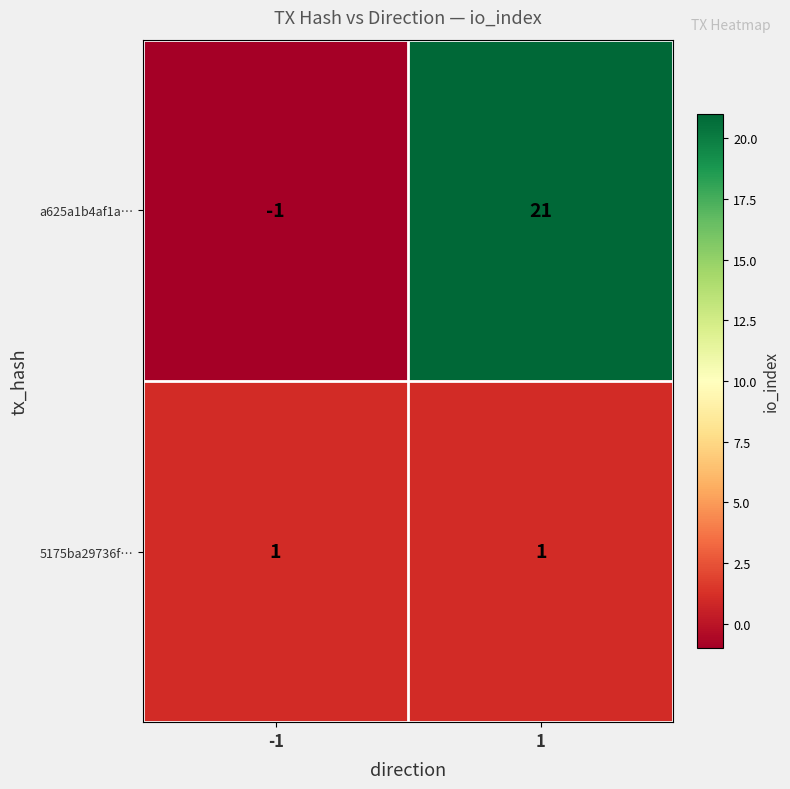

Is the value of 5175ba29736f… at 1 greater than the value of a625a1b4af1a… at -1?

Yes